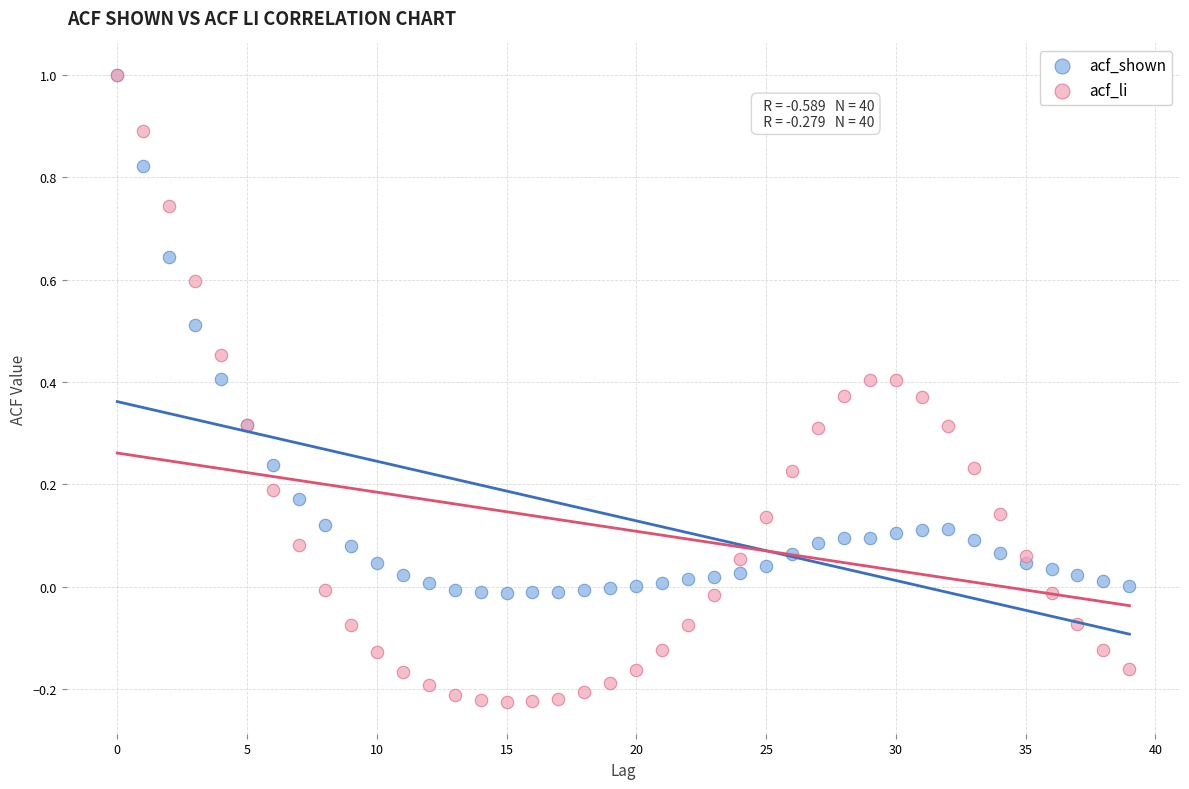

Which series has the largest Y range (max minus min)?

acf_li